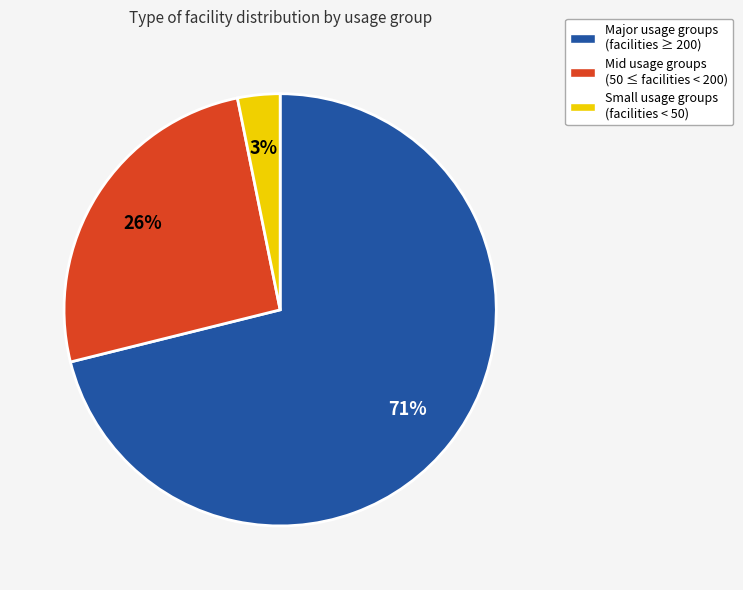

Is there any slice that represents more than half of the pie?

Yes